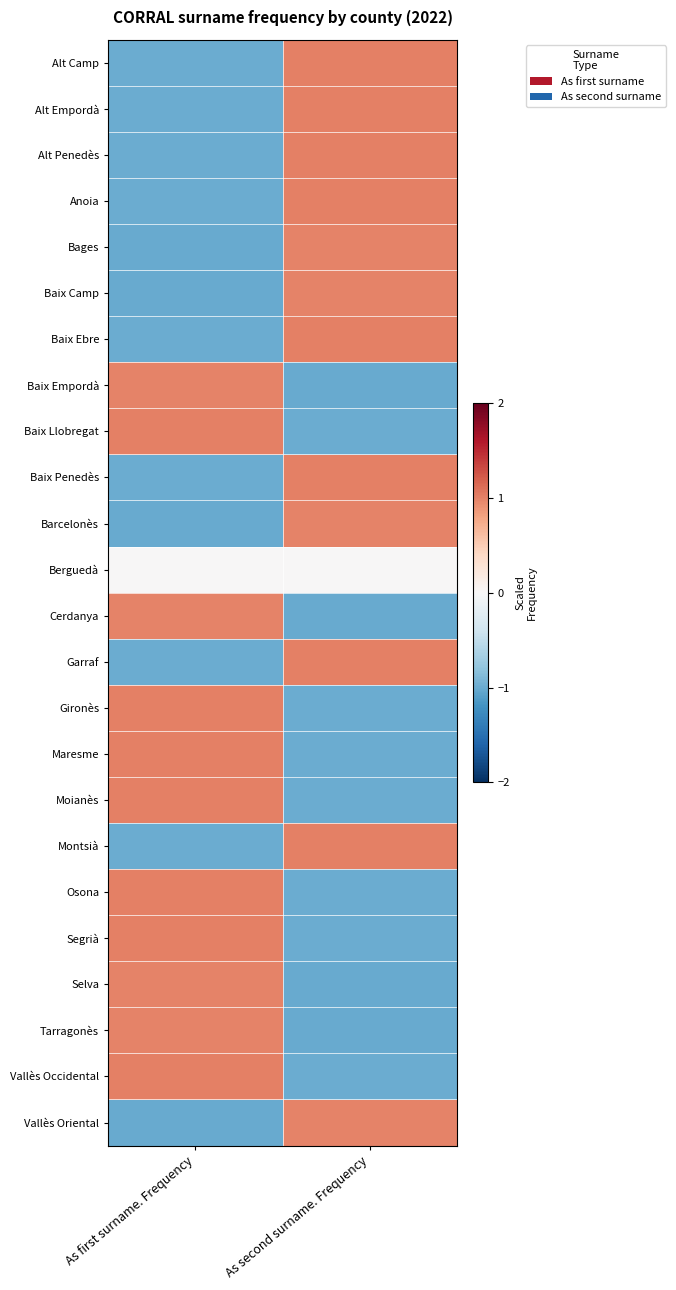

Reading right to left, extract all data points from this chart.

Alt Camp: As second surname. Frequency=1.0	As first surname. Frequency=-1.0
Alt Empordà: As second surname. Frequency=1.0	As first surname. Frequency=-1.0
Alt Penedès: As second surname. Frequency=1.0	As first surname. Frequency=-1.0
Anoia: As second surname. Frequency=1.0	As first surname. Frequency=-1.0
Bages: As second surname. Frequency=1.0	As first surname. Frequency=-1.0
Baix Camp: As second surname. Frequency=1.0	As first surname. Frequency=-1.0
Baix Ebre: As second surname. Frequency=1.0	As first surname. Frequency=-1.0
Baix Empordà: As second surname. Frequency=-1.0	As first surname. Frequency=1.0
Baix Llobregat: As second surname. Frequency=-1.0	As first surname. Frequency=1.0
Baix Penedès: As second surname. Frequency=1.0	As first surname. Frequency=-1.0
Barcelonès: As second surname. Frequency=1.0	As first surname. Frequency=-1.0
Berguedà: As second surname. Frequency=0.0	As first surname. Frequency=0.0
Cerdanya: As second surname. Frequency=-1.0	As first surname. Frequency=1.0
Garraf: As second surname. Frequency=1.0	As first surname. Frequency=-1.0
Gironès: As second surname. Frequency=-1.0	As first surname. Frequency=1.0
Maresme: As second surname. Frequency=-1.0	As first surname. Frequency=1.0
Moianès: As second surname. Frequency=-1.0	As first surname. Frequency=1.0
Montsià: As second surname. Frequency=1.0	As first surname. Frequency=-1.0
Osona: As second surname. Frequency=-1.0	As first surname. Frequency=1.0
Segrià: As second surname. Frequency=-1.0	As first surname. Frequency=1.0
Selva: As second surname. Frequency=-1.0	As first surname. Frequency=1.0
Tarragonès: As second surname. Frequency=-1.0	As first surname. Frequency=1.0
Vallès Occidental: As second surname. Frequency=-1.0	As first surname. Frequency=1.0
Vallès Oriental: As second surname. Frequency=1.0	As first surname. Frequency=-1.0